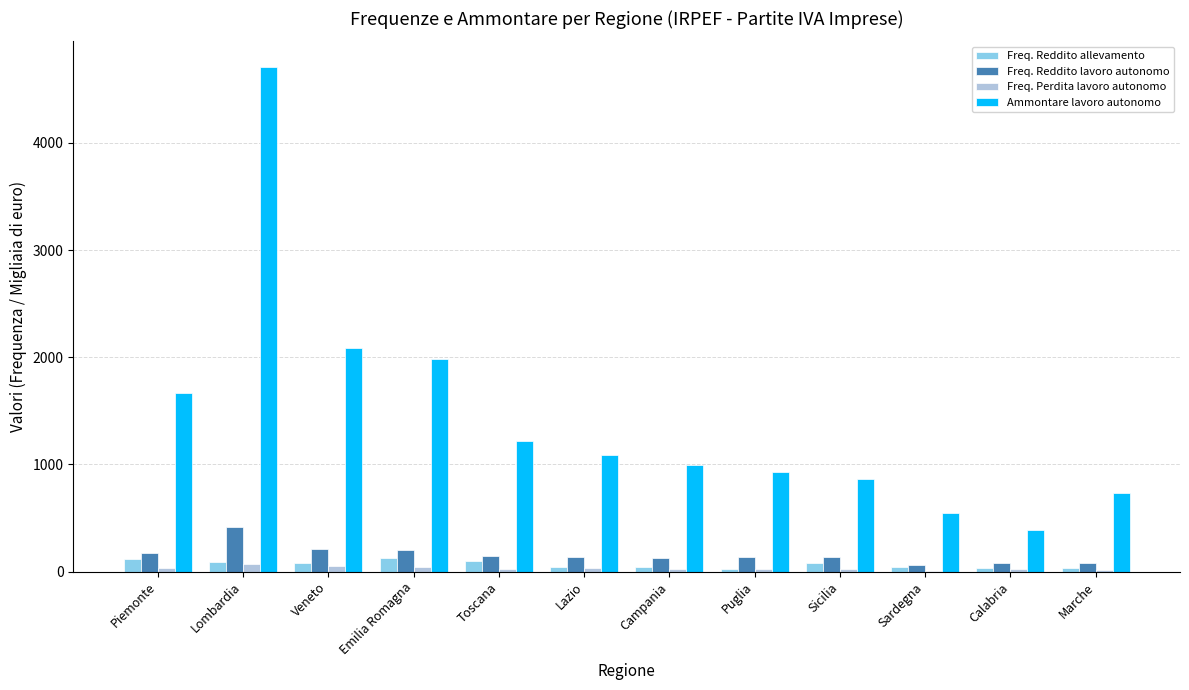

What is the total value across all series at Piemonte?

1996